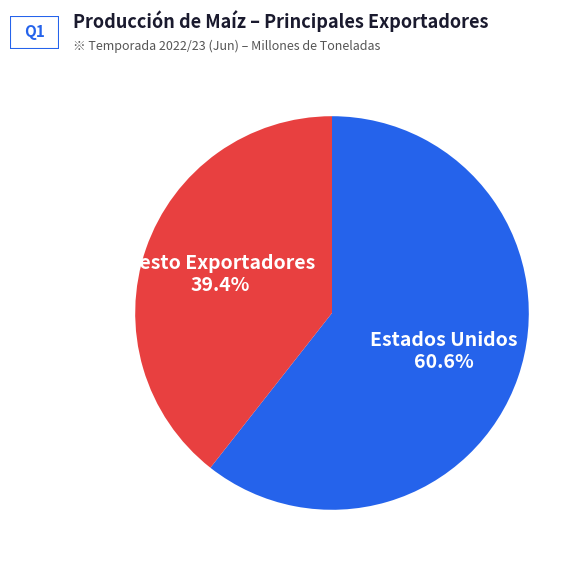

Does any single category account for the majority?

Yes